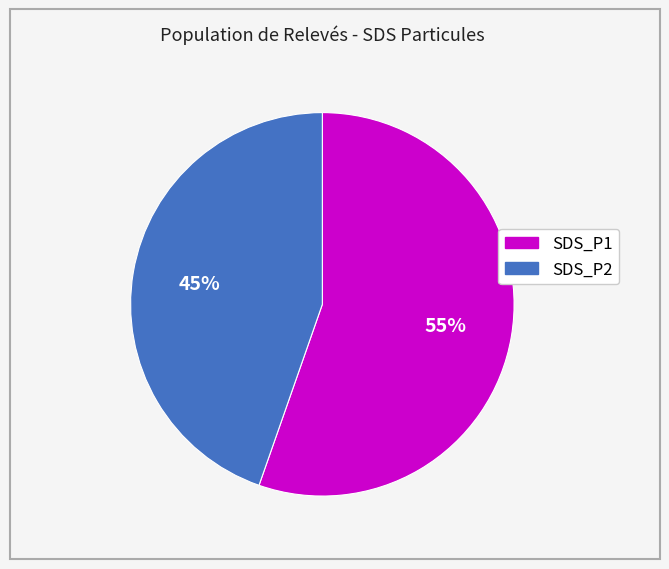

Do SDS_P2 and SDS_P1 together represent more than half of the pie?

Yes